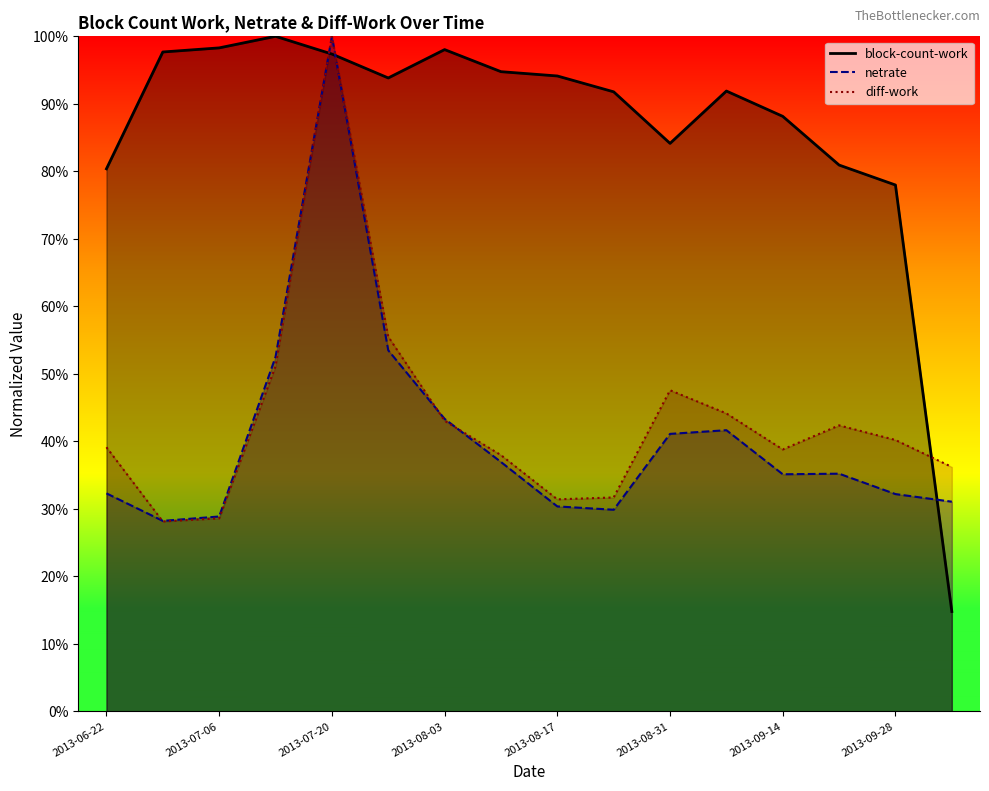

Reading left to right, list all the values displayed in this chart.

block-count-work: 0.8	1.0	1.0	1.0	1.0	0.9	1.0	0.9	0.9	0.9	0.8	0.9	0.9	0.8	0.8	0.1
netrate: 0.3	0.3	0.3	0.5	1.0	0.5	0.4	0.4	0.3	0.3	0.4	0.4	0.4	0.4	0.3	0.3
diff-work: 0.4	0.3	0.3	0.5	1.0	0.6	0.4	0.4	0.3	0.3	0.5	0.4	0.4	0.4	0.4	0.4